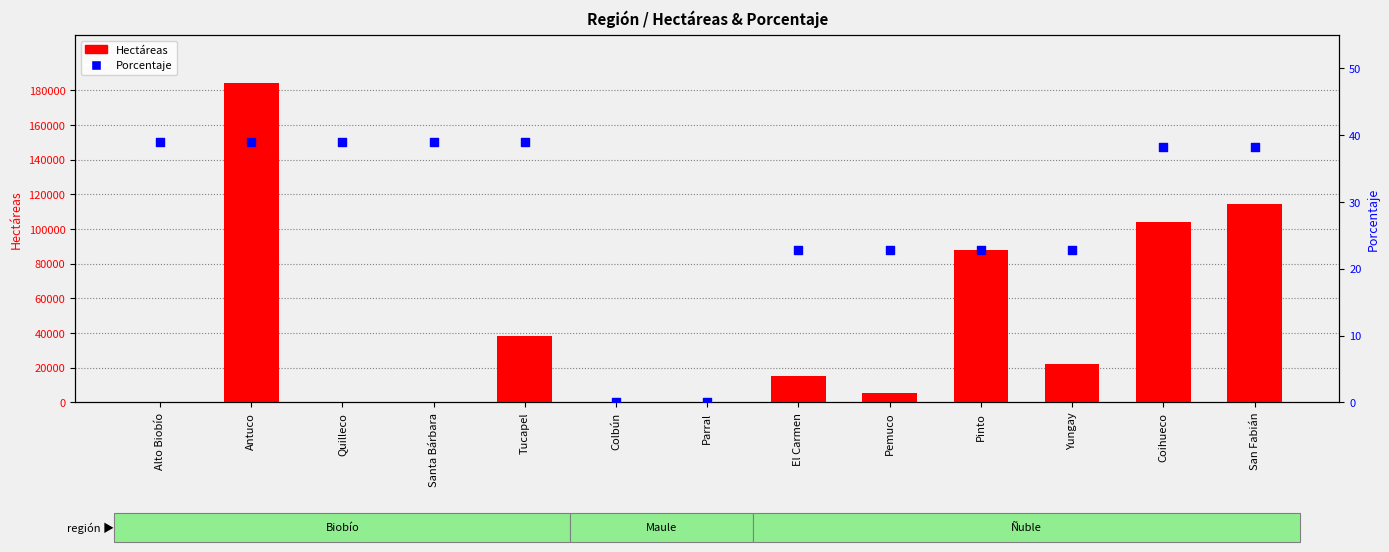

Which series has the largest total across all categories?

Hectáreas